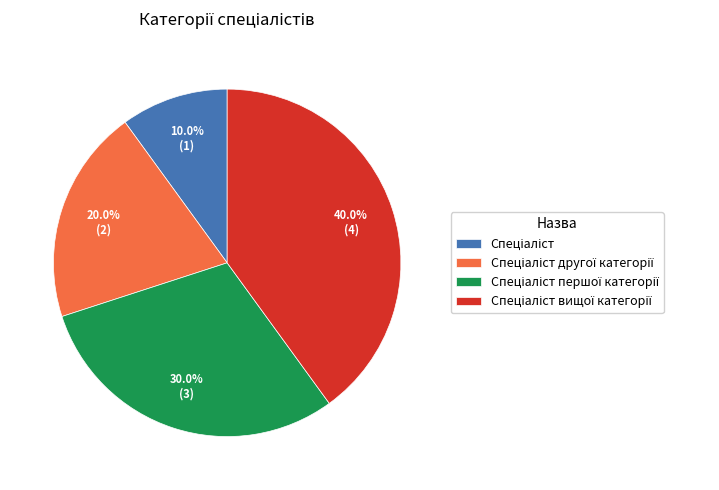

Is there a majority slice in this chart?

No